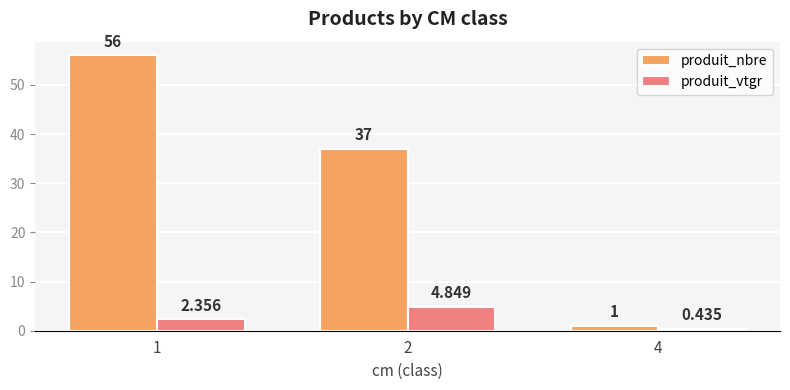

Is the value of produit_vtgr at 4 greater than the value of produit_nbre at 1?

No